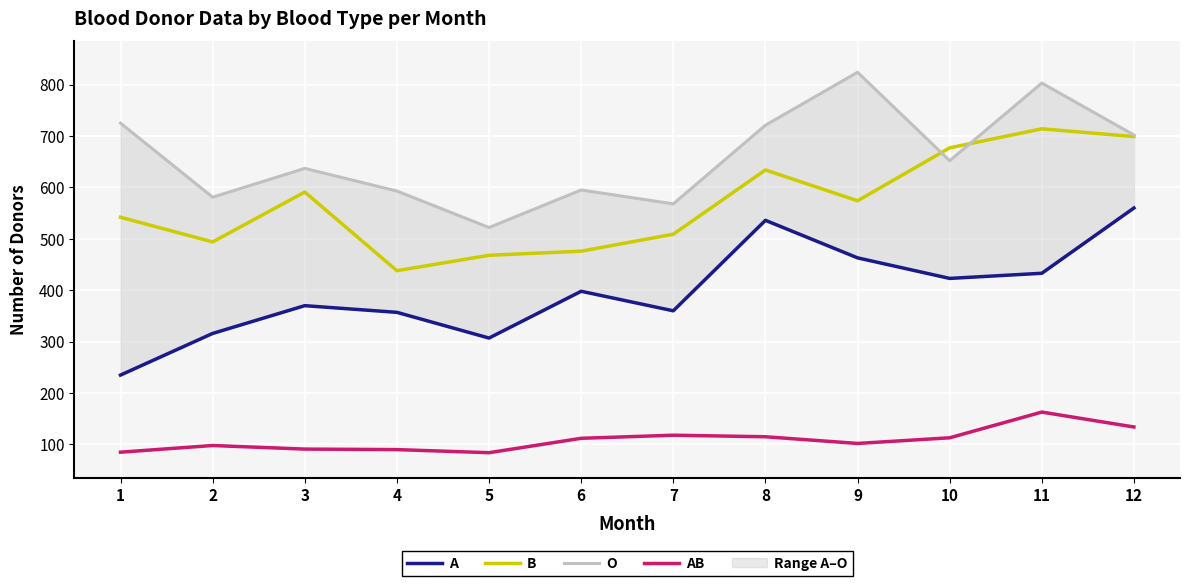

Between 5 and 7, which series saw the biggest shift?

A